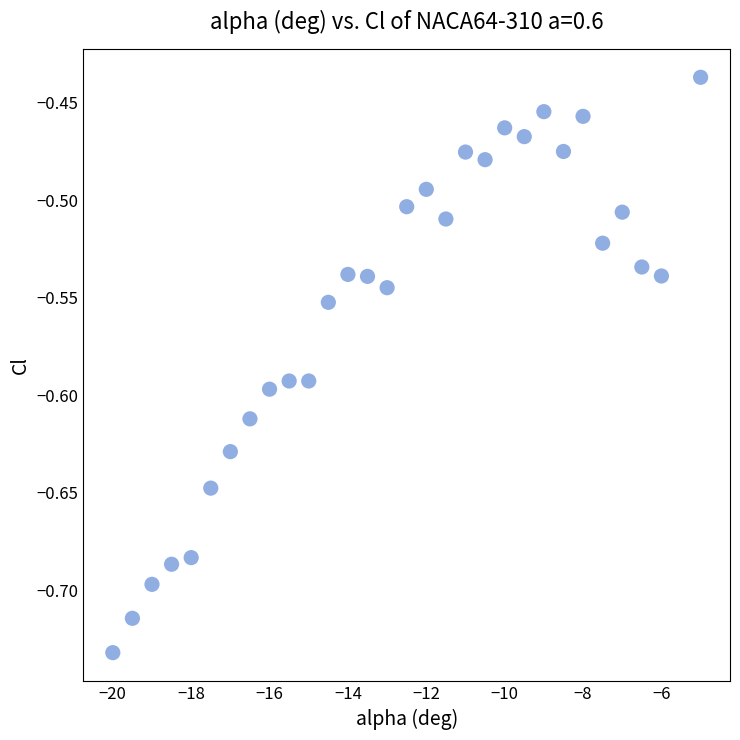

What is the range of Y values (max minus min)?

0.3